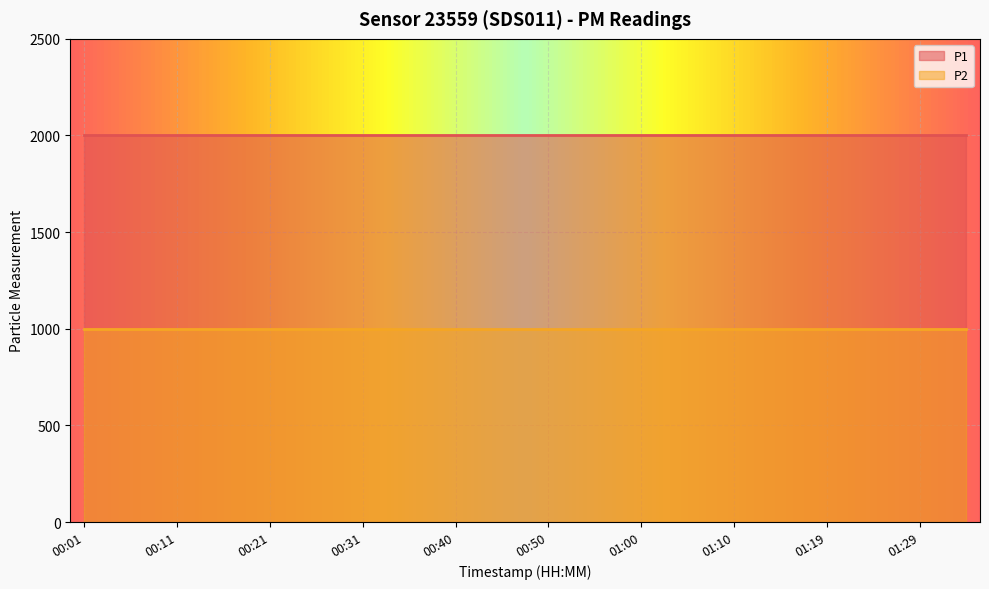

What are all the series names shown in the legend?

P1, P2